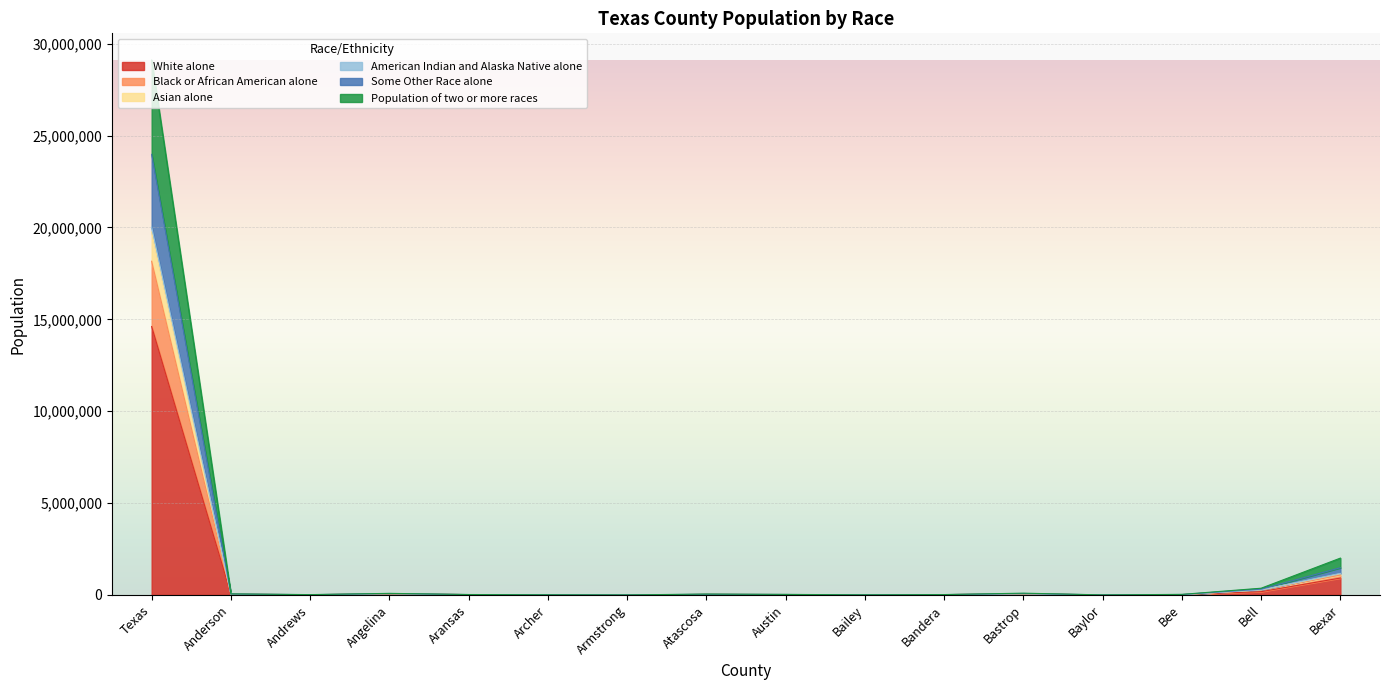

What is the value of the Black or African American alone point at the 4th from the left?

68904